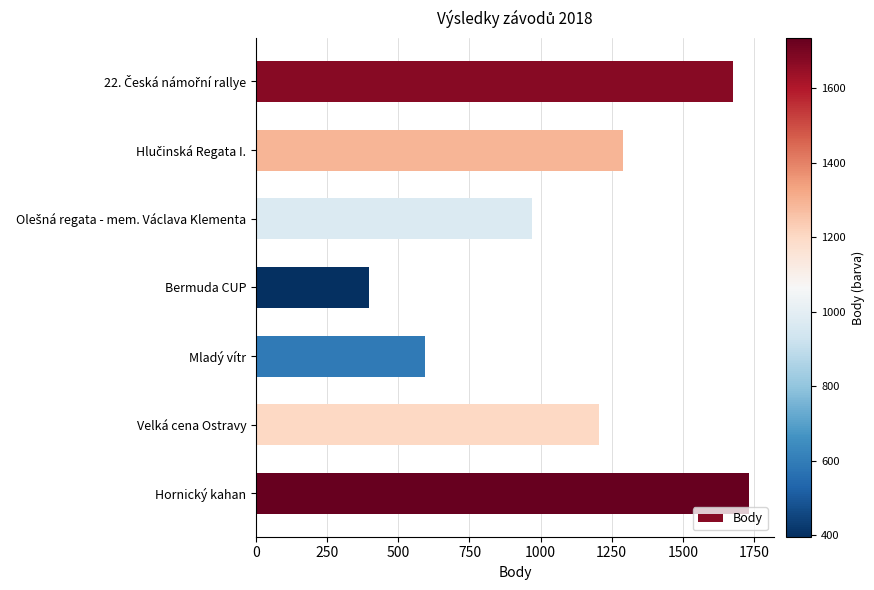

What is the sum of all values?

7865